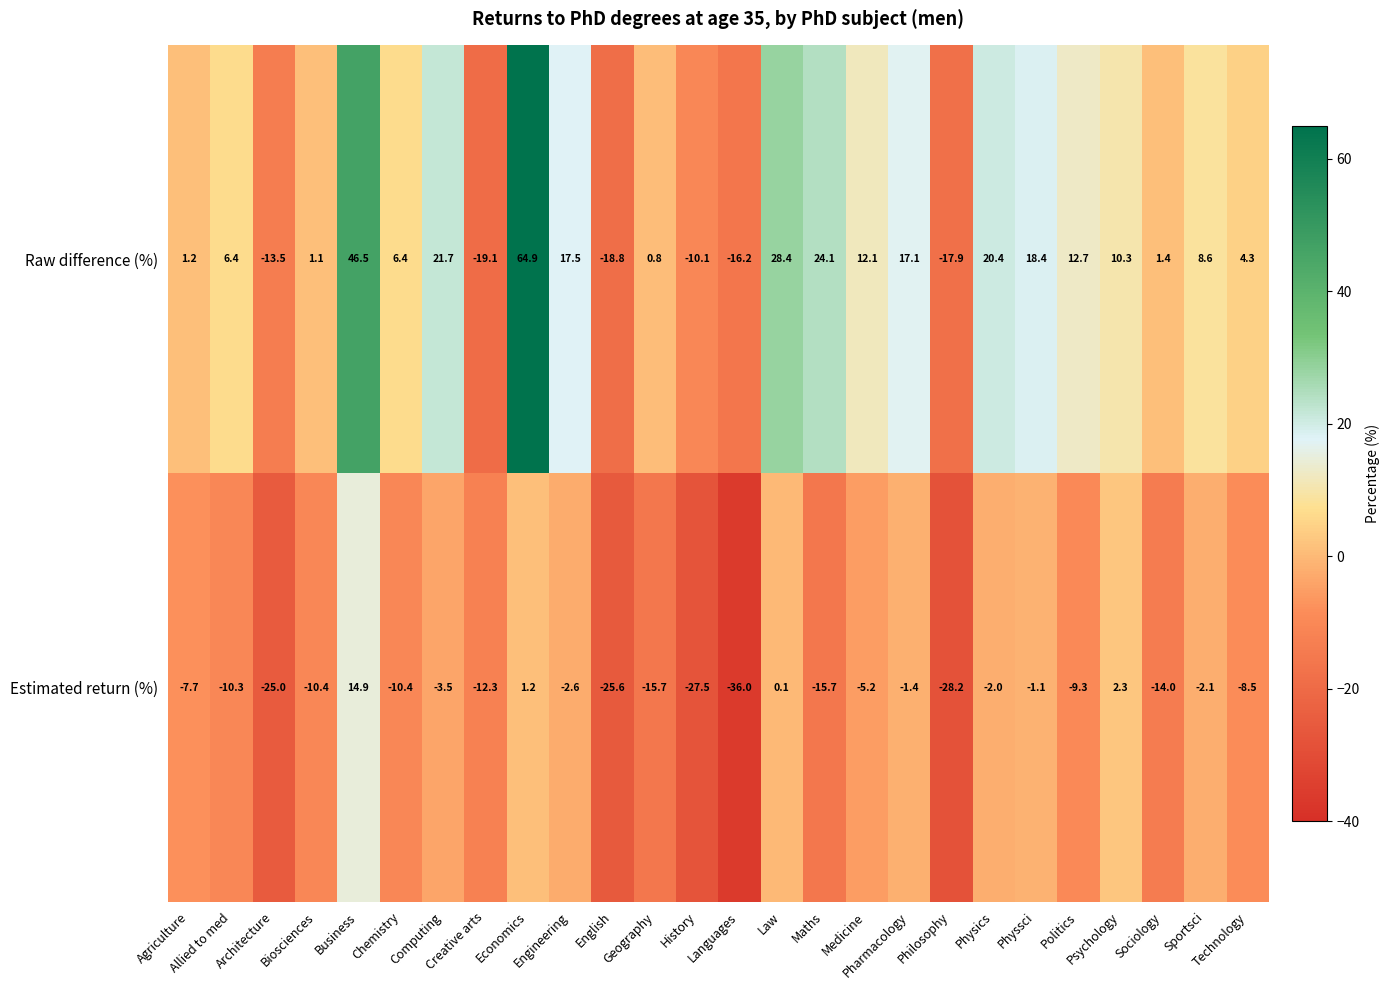

How many series are shown in this chart?

2